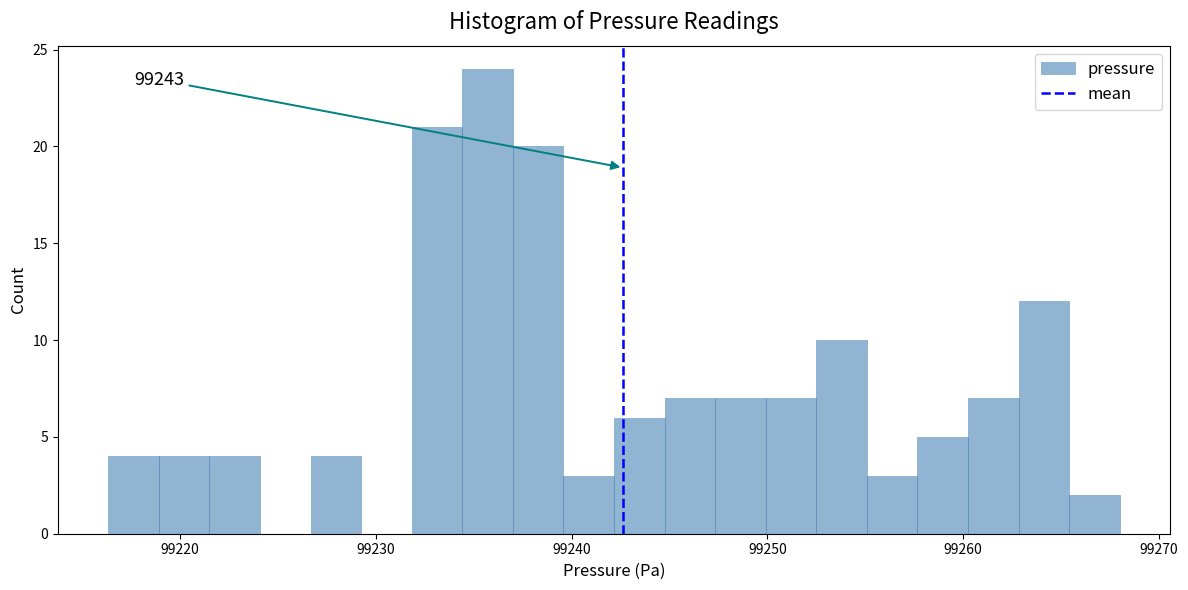

Read against the x-axis, roughly where is the centre of the tallest bar?

99236